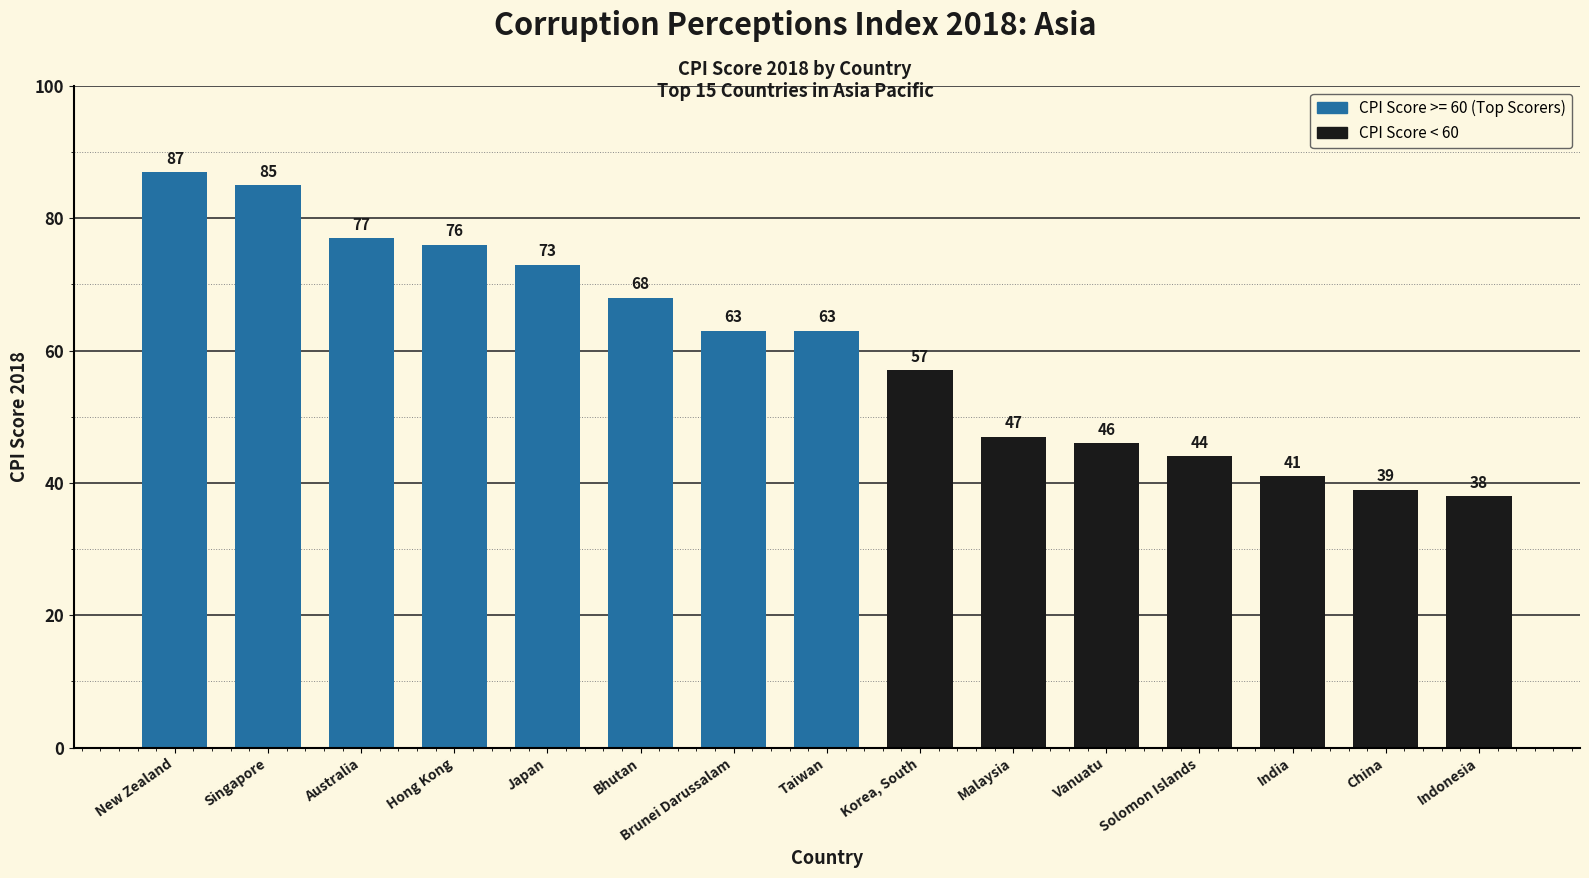

What is the ratio of the value at Solomon Islands to the value at Brunei Darussalam?

0.7